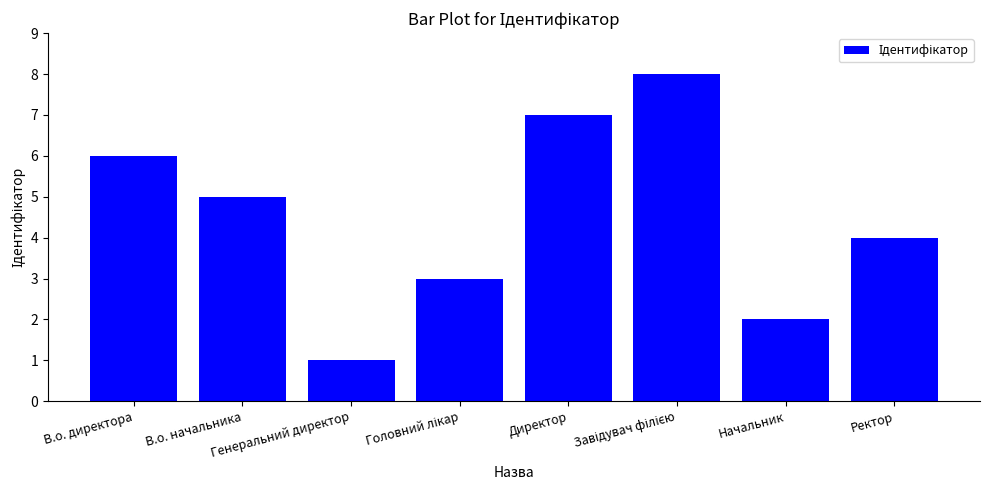

What is the sum of the values at Директор and Начальник?

9